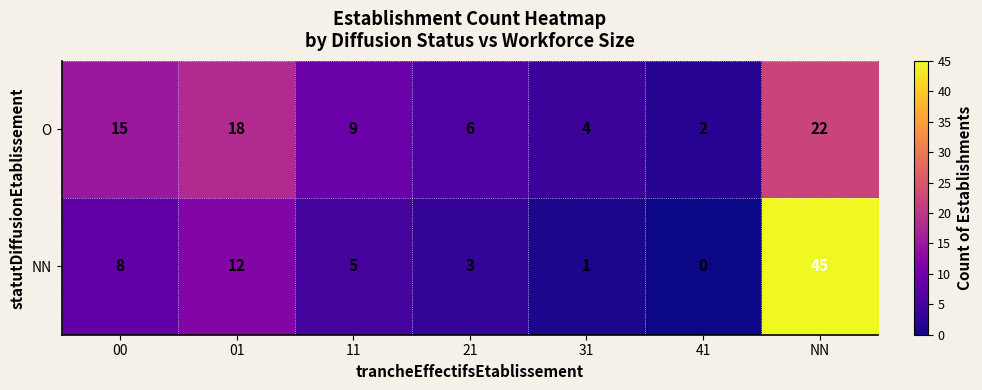

List the series in order of their peak value, highest first.

NN, O